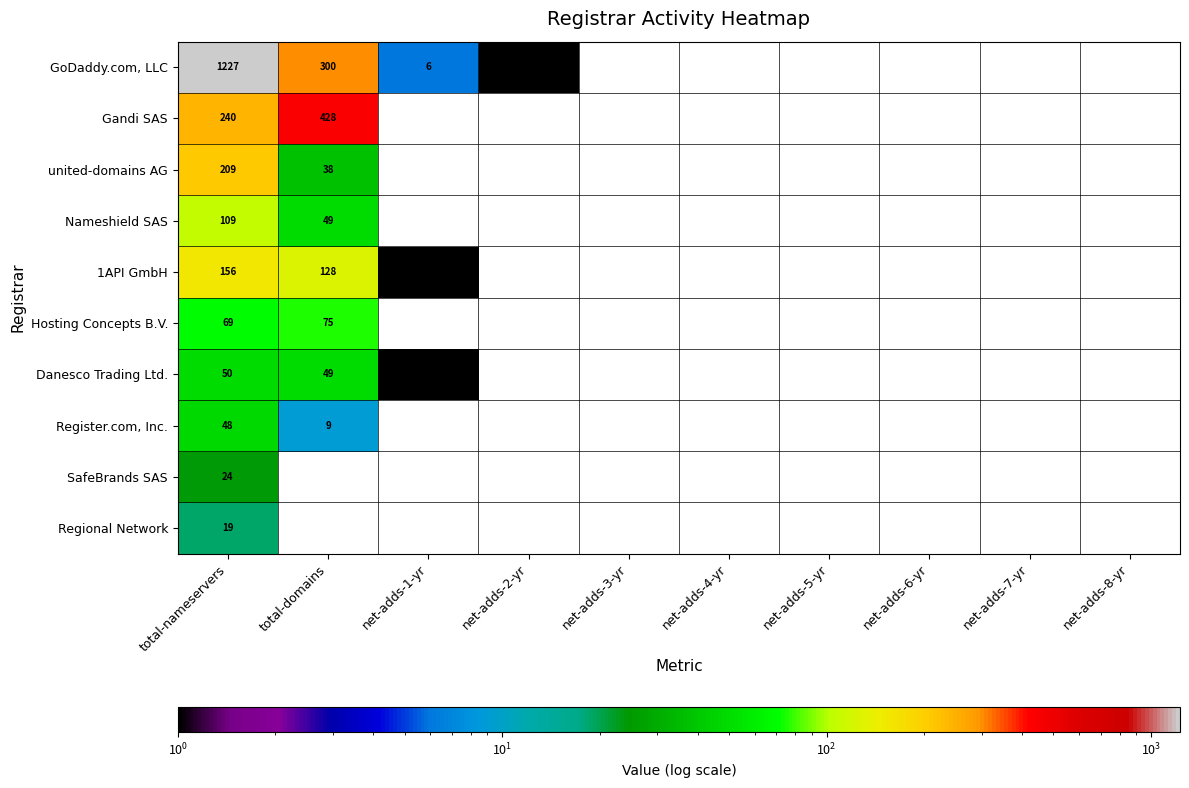

The SafeBrands SAS series shows 41 at total-nameservers. True or false?

False